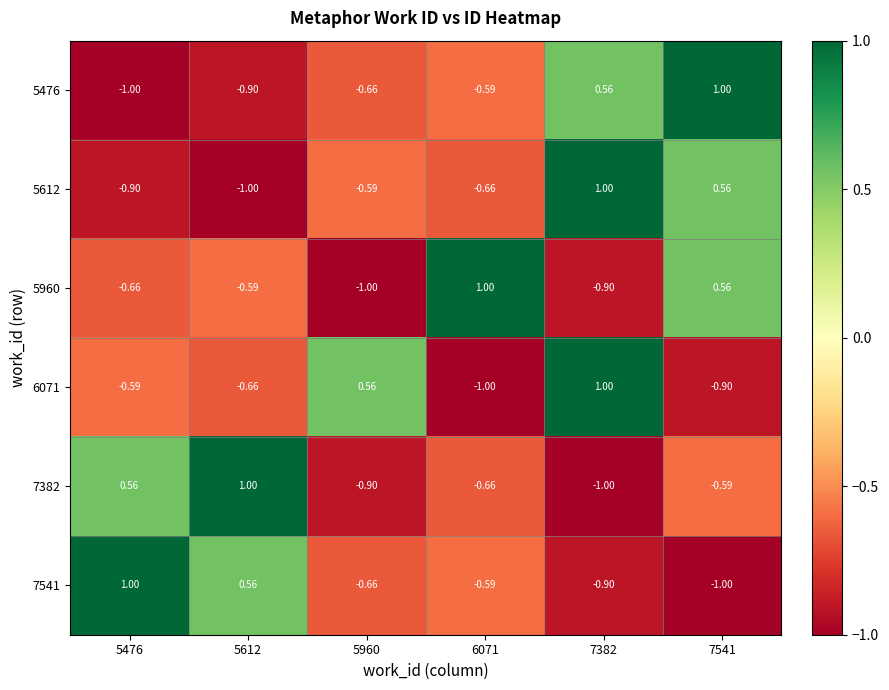

How many data points does each series have?

6